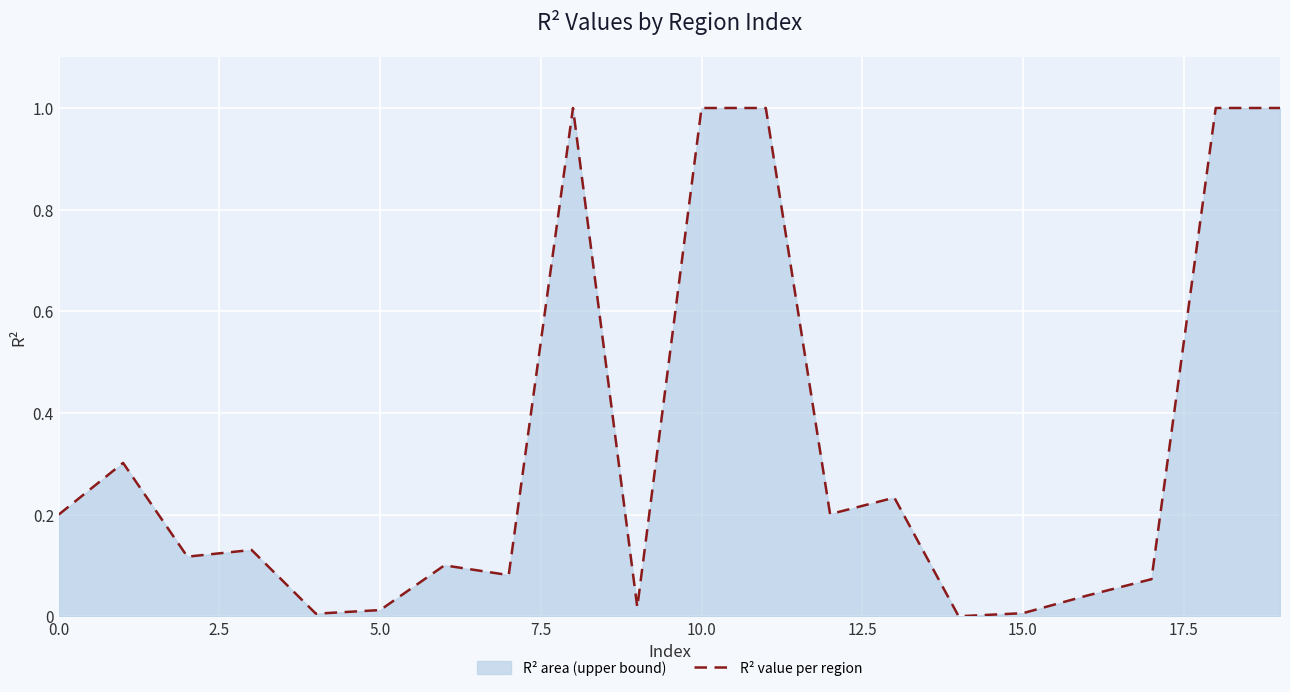

What is the difference between the maximum and minimum values?

1.0